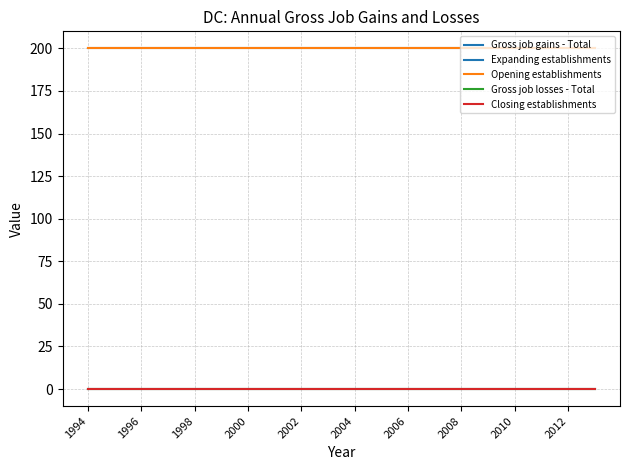

Does the chart display data point markers on the line(s)?

No